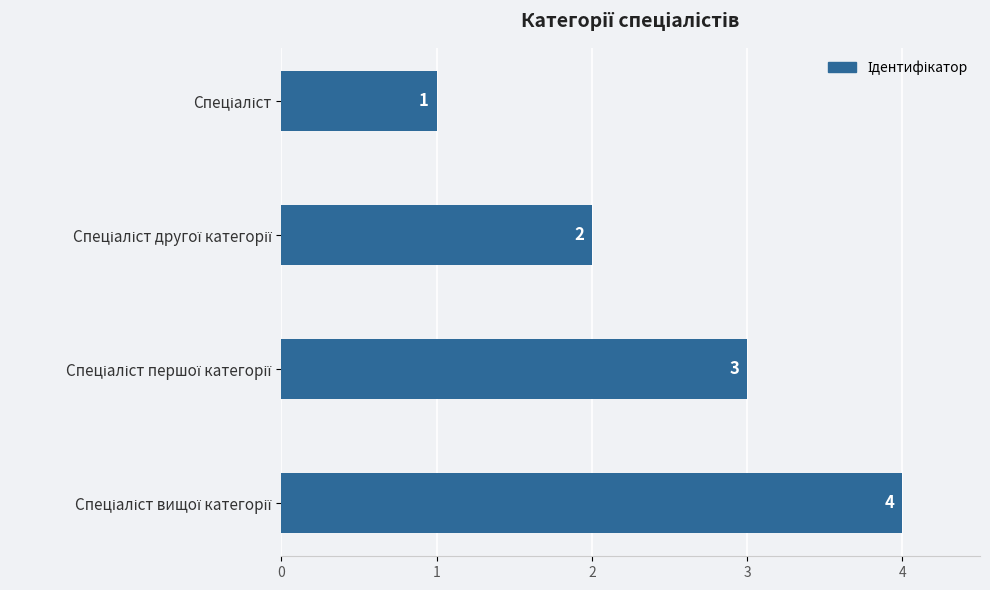

What is the value of the 3rd bar from the top?

3